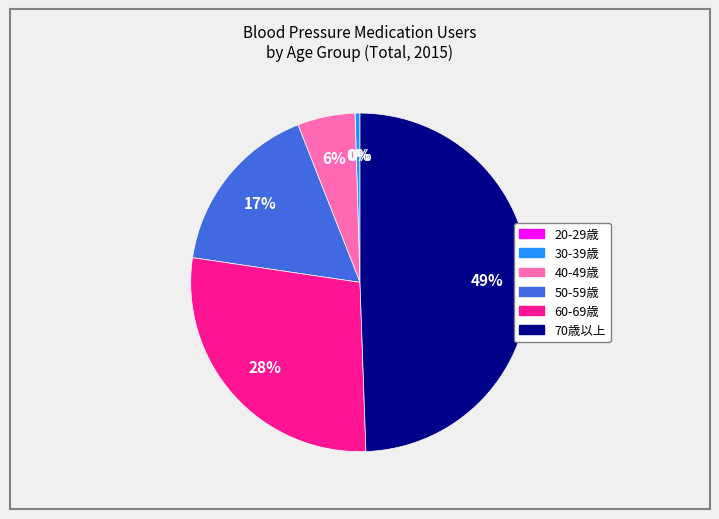

Is there a majority slice in this chart?

No